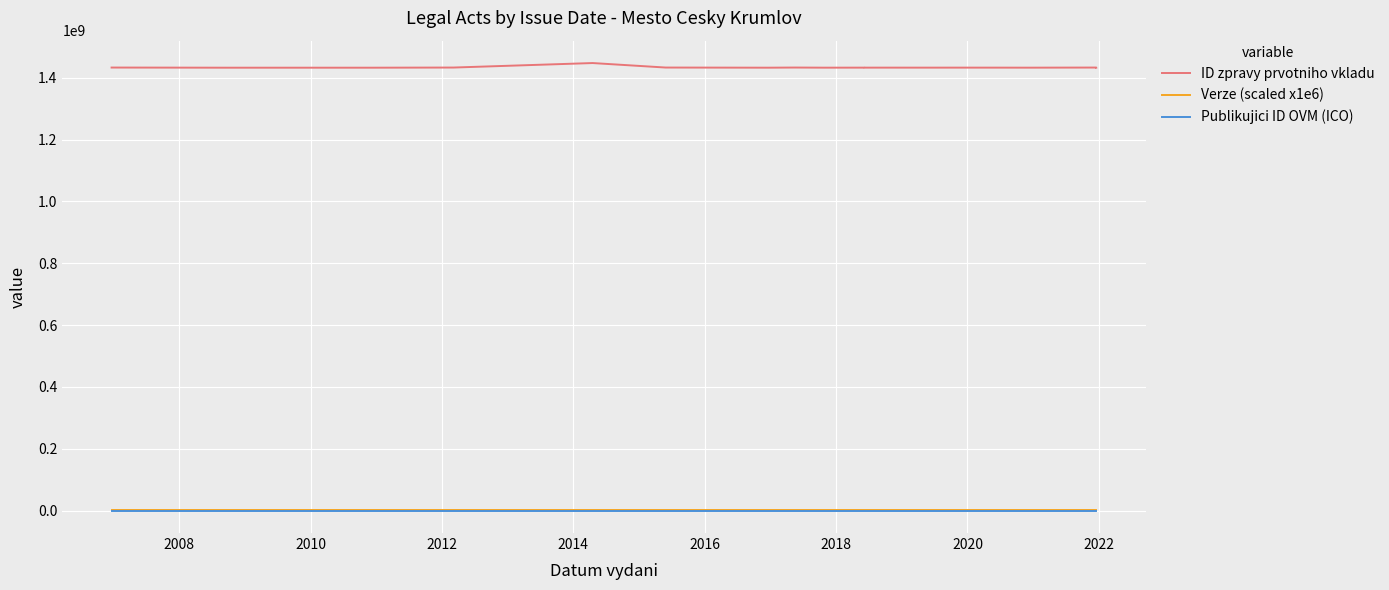

Does the chart display data point markers on the line(s)?

No